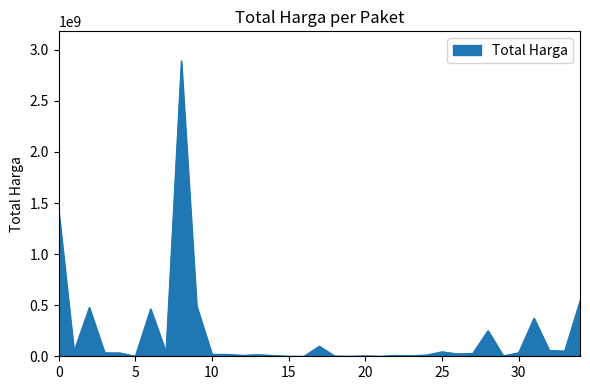

How many lines are shown in the chart?

1